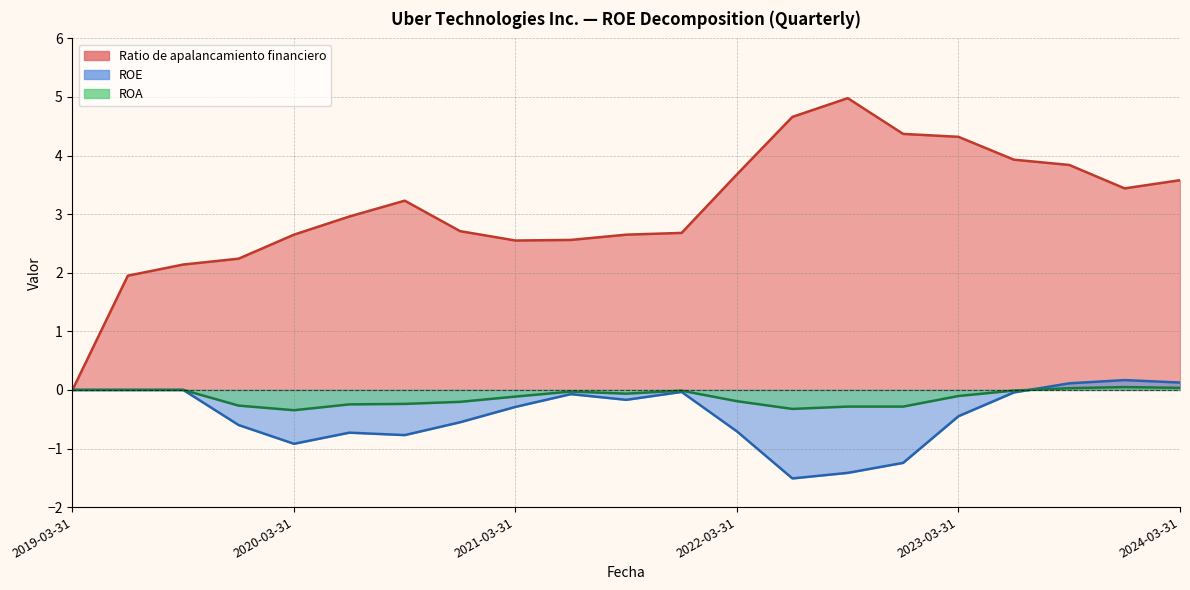

Reading left to right, extract all data points from this chart.

ROE: 2024-03-31=0.1	2023-12-31=0.2	2023-09-30=0.1	2023-06-30=-0.0	2023-03-31=-0.4	2022-12-31=-1.2	2022-09-30=-1.4	2022-06-30=-1.5	2022-03-31=-0.7	2021-12-31=-0.0	2021-09-30=-0.2	2021-06-30=-0.1	2021-03-31=-0.3	2020-12-31=-0.6	2020-09-30=-0.8	2020-06-30=-0.7	2020-03-31=-0.9	2019-12-31=-0.6	2019-09-30=0.0	2019-06-30=0.0	2019-03-31=0.0
ROA: 2024-03-31=0.0	2023-12-31=0.0	2023-09-30=0.0	2023-06-30=-0.0	2023-03-31=-0.1	2022-12-31=-0.3	2022-09-30=-0.3	2022-06-30=-0.3	2022-03-31=-0.2	2021-12-31=-0.0	2021-09-30=-0.1	2021-06-30=-0.0	2021-03-31=-0.1	2020-12-31=-0.2	2020-09-30=-0.2	2020-06-30=-0.2	2020-03-31=-0.3	2019-12-31=-0.3	2019-09-30=0.0	2019-06-30=0.0	2019-03-31=0.0
Ratio de apalancamiento financiero: 2024-03-31=3.6	2023-12-31=3.4	2023-09-30=3.8	2023-06-30=3.9	2023-03-31=4.3	2022-12-31=4.4	2022-09-30=5.0	2022-06-30=4.7	2022-03-31=3.7	2021-12-31=2.7	2021-09-30=2.6	2021-06-30=2.6	2021-03-31=2.5	2020-12-31=2.7	2020-09-30=3.2	2020-06-30=3.0	2020-03-31=2.6	2019-12-31=2.2	2019-09-30=2.1	2019-06-30=1.9	2019-03-31=0.0